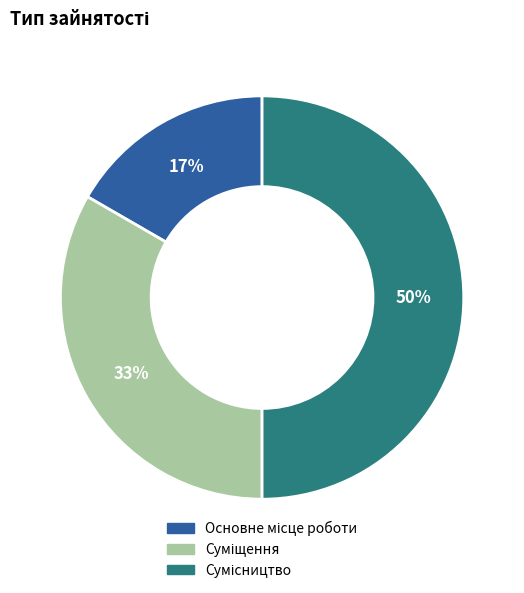

To the nearest percent, what is the difference between the largest and smallest slice percentages?

33%